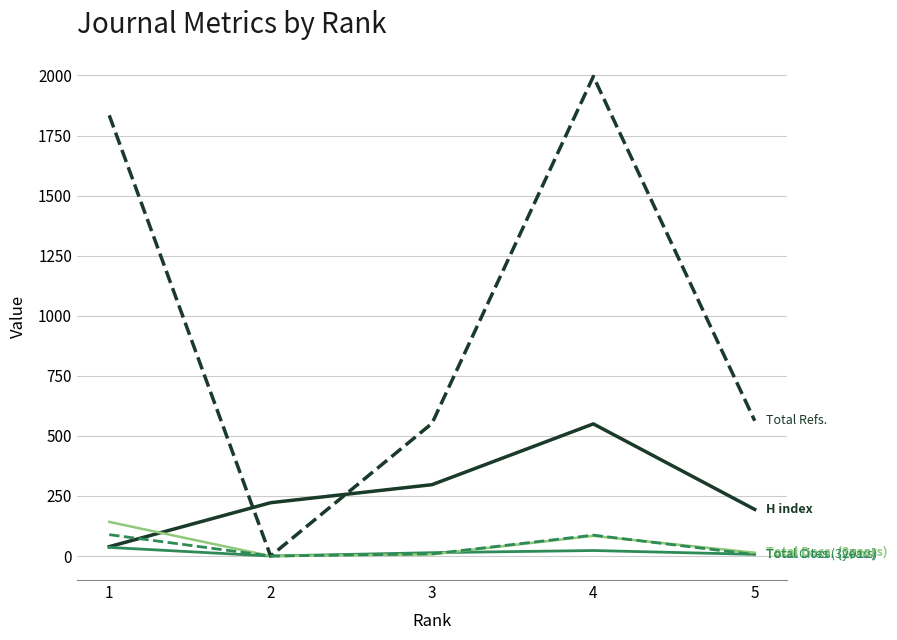

What is the greatest value displayed?

1996